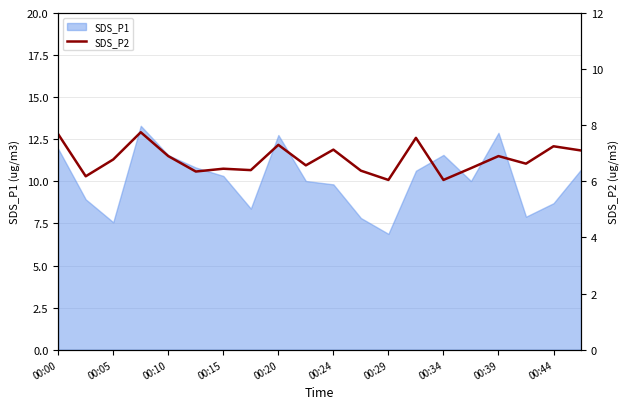

Is it true that SDS_P1 equals 6.1 at 00:15?

False